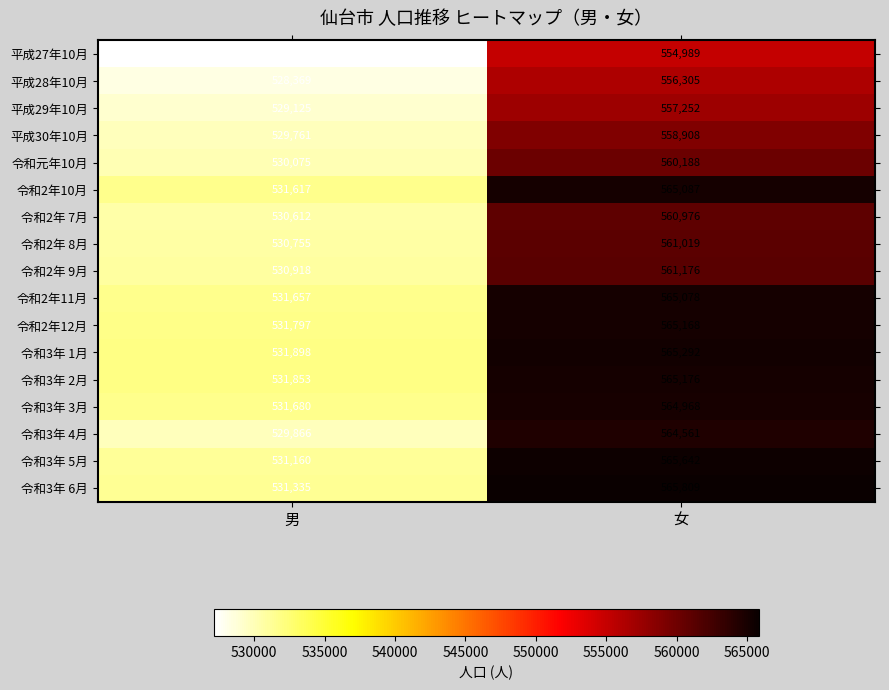

What is the difference between the highest and lowest values at 女?

10820